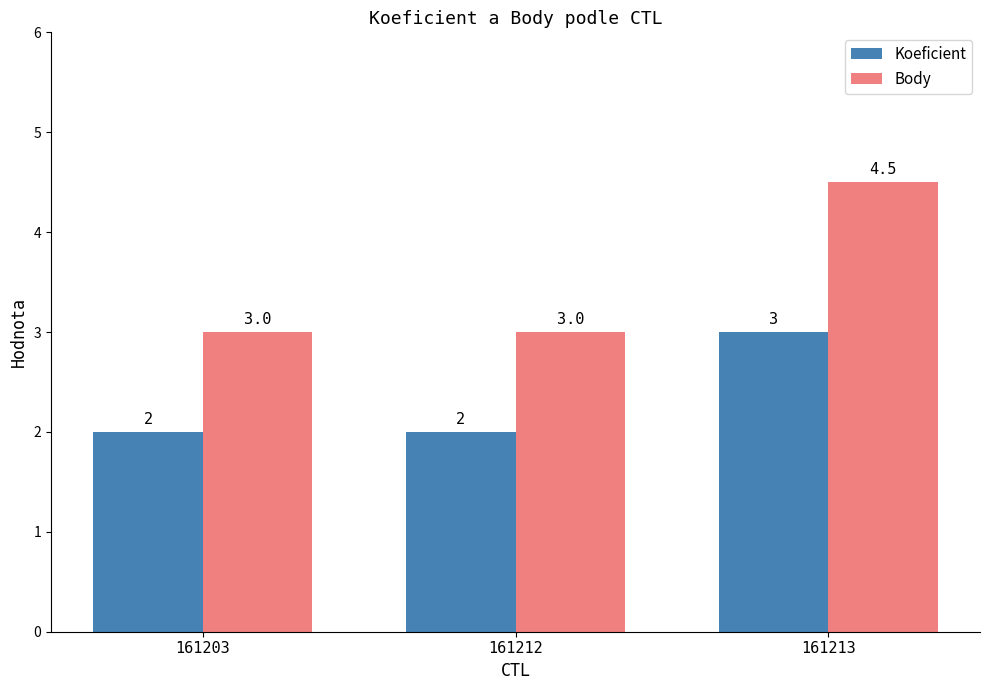

What are all the series names shown in the legend?

Koeficient, Body